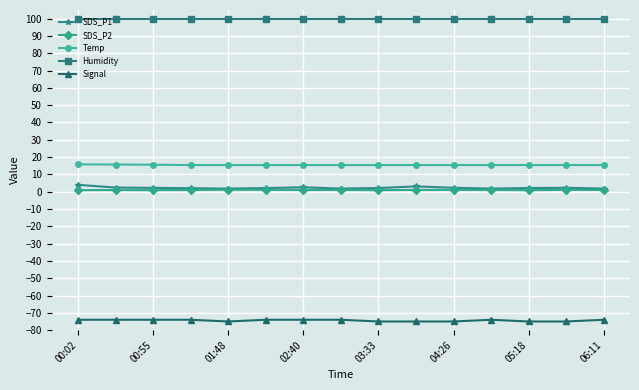

Which series has the largest total across all categories?

Humidity